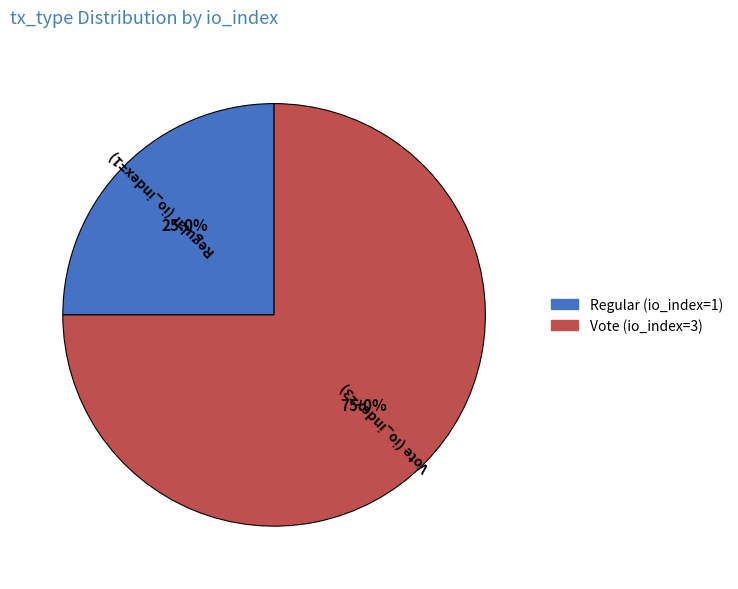

True or false: Vote (io_index=3) accounts for 75% of the total.

True